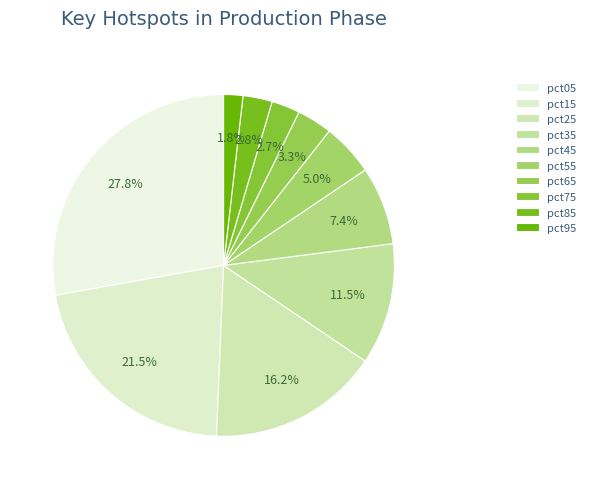

How many segments does this pie chart have?

10